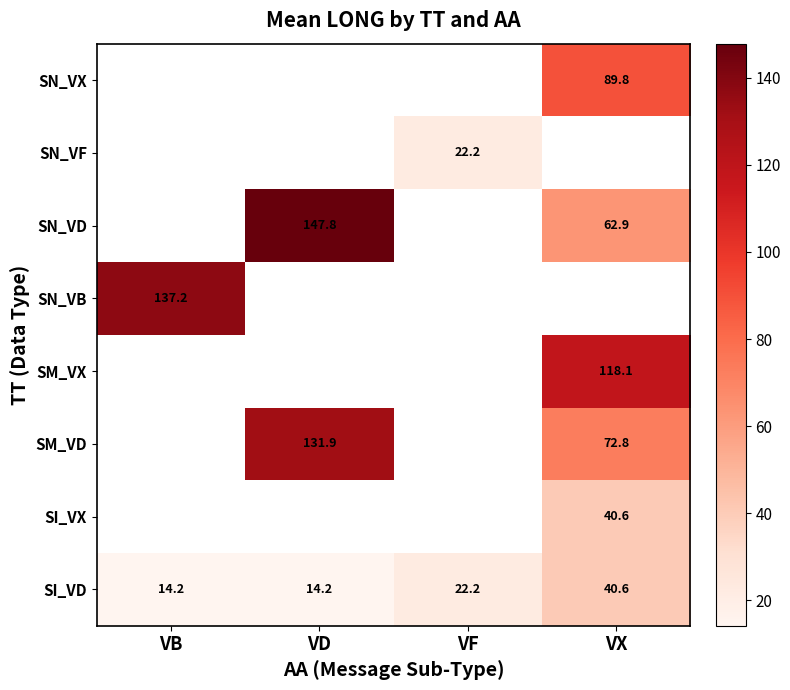

True or false: SN_VD has a value of 147.8 at VD.

True